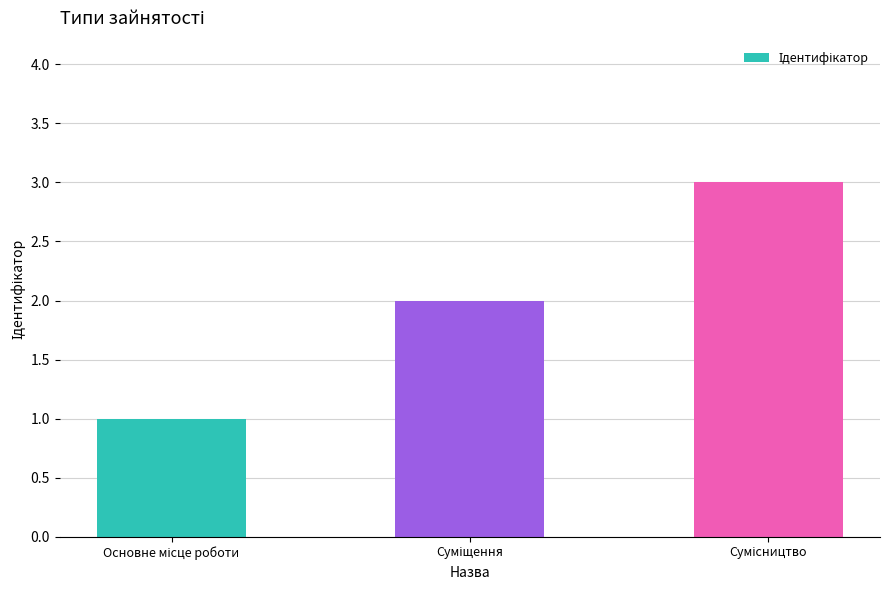

What is the greatest value displayed?

3